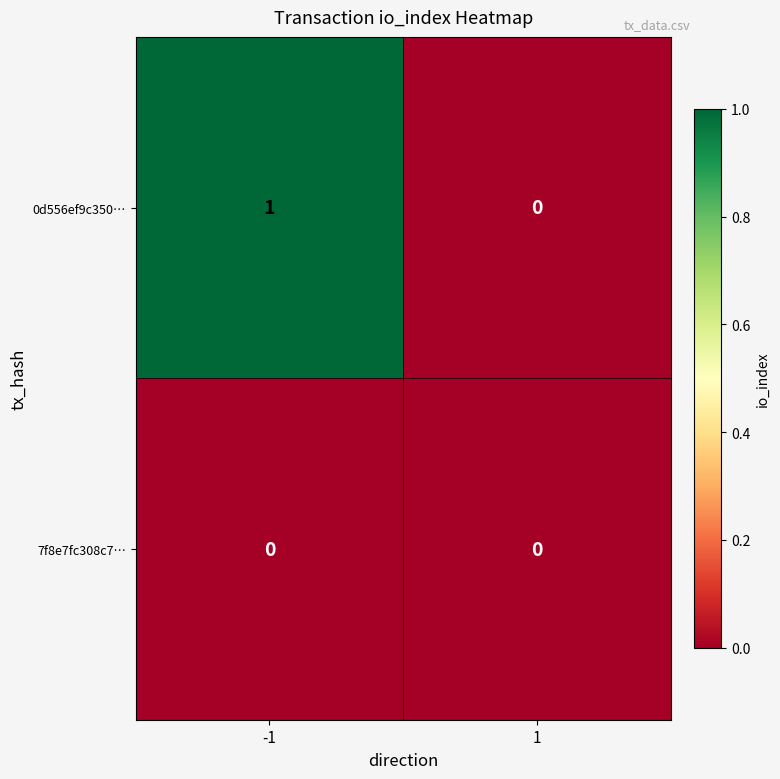

How many series are shown in this chart?

2